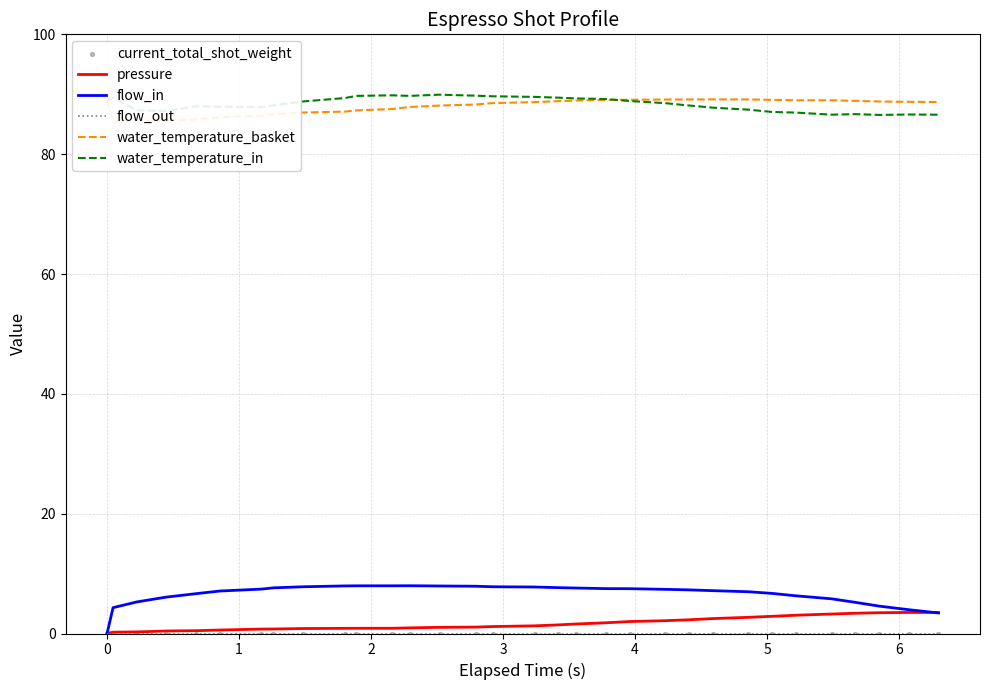

What is the highest value of the pressure series?

3.5